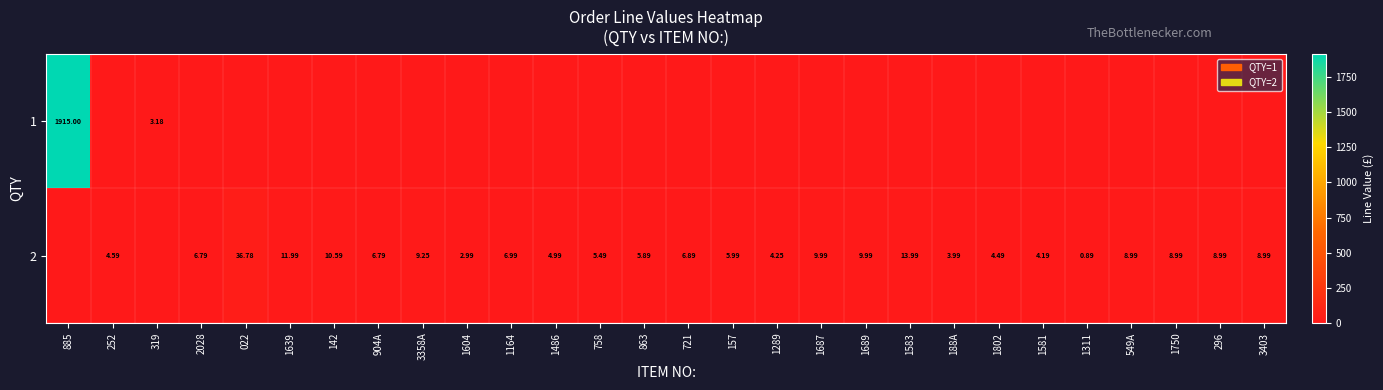

What is the average value of the 1 series?

68.5